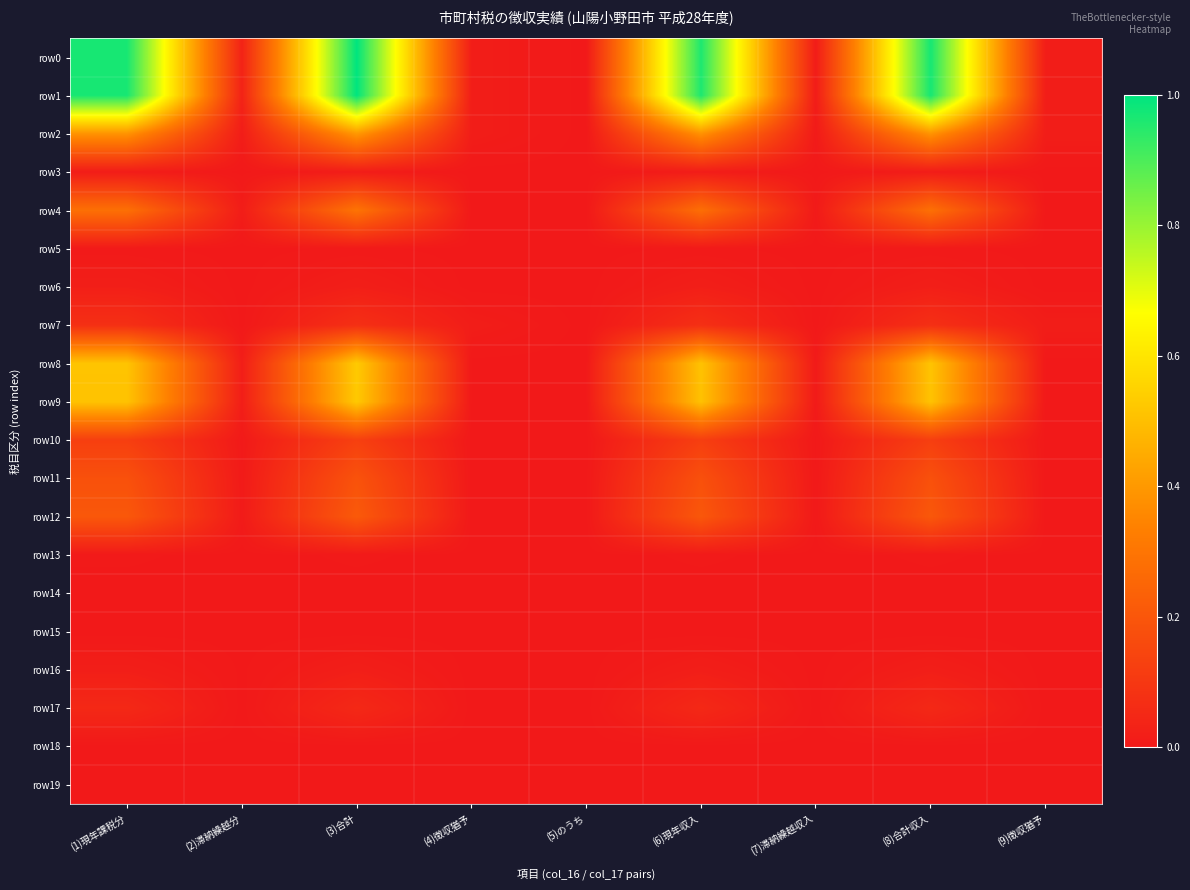

Between (1)現年課税分 and (5)のうち, which is larger?

(1)現年課税分